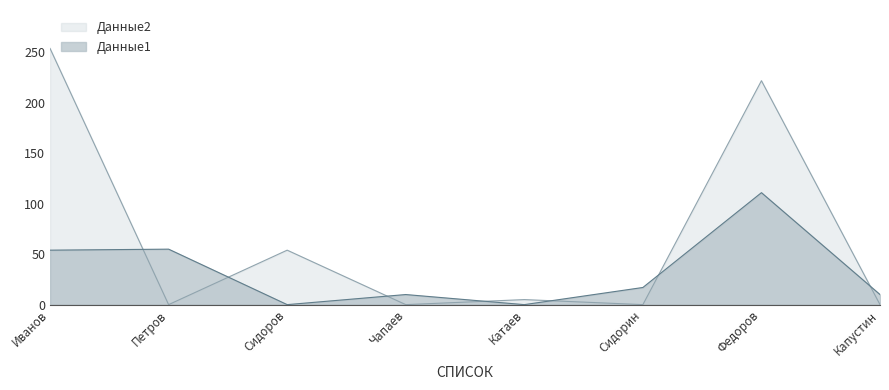

True or false: Данные1 and Данные2 intersect in this chart.

True